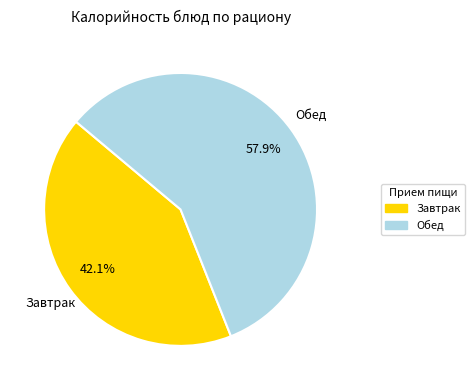

Does any single category account for the majority?

Yes